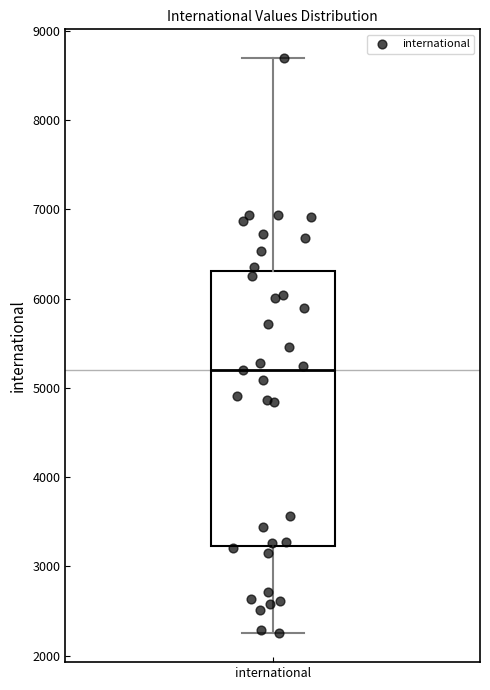

Transcribe this box plot: give where the median line is, the range the box spans, and where the two whiskers end, as read against the y-axis. The values are not printed on the chart, so give them approximately, as read against the axis.

median 5200, box 3200 to 6300, whiskers 2200 to 8700